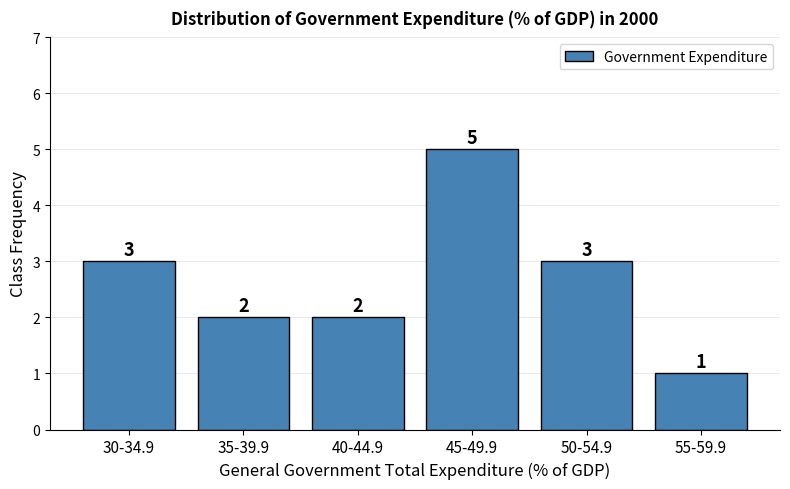

Reading left to right, extract all data points from this chart.

3	2	2	5	3	1